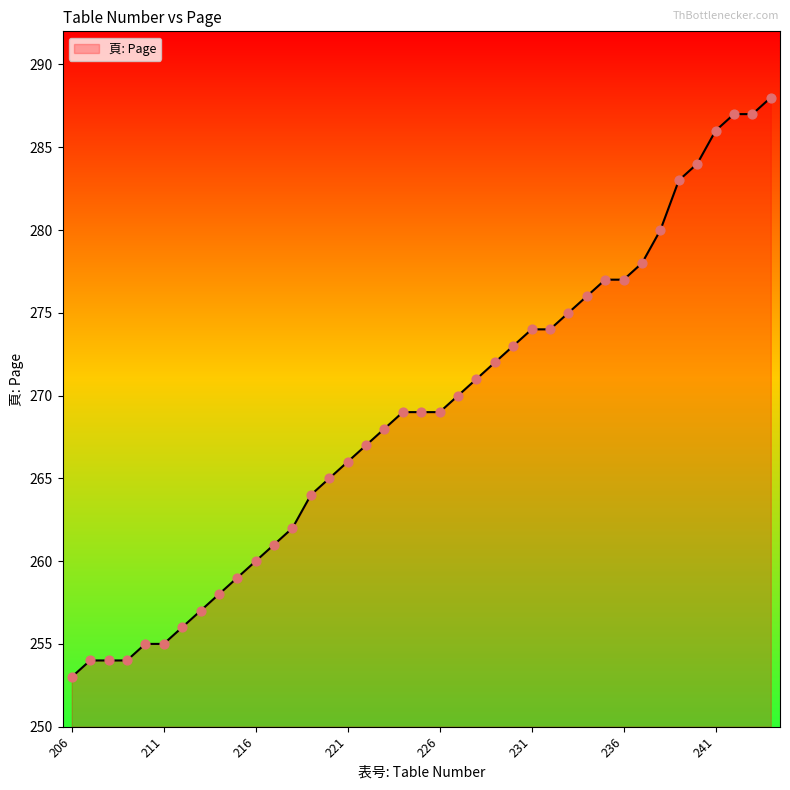

What is the difference between the maximum and minimum values?

35